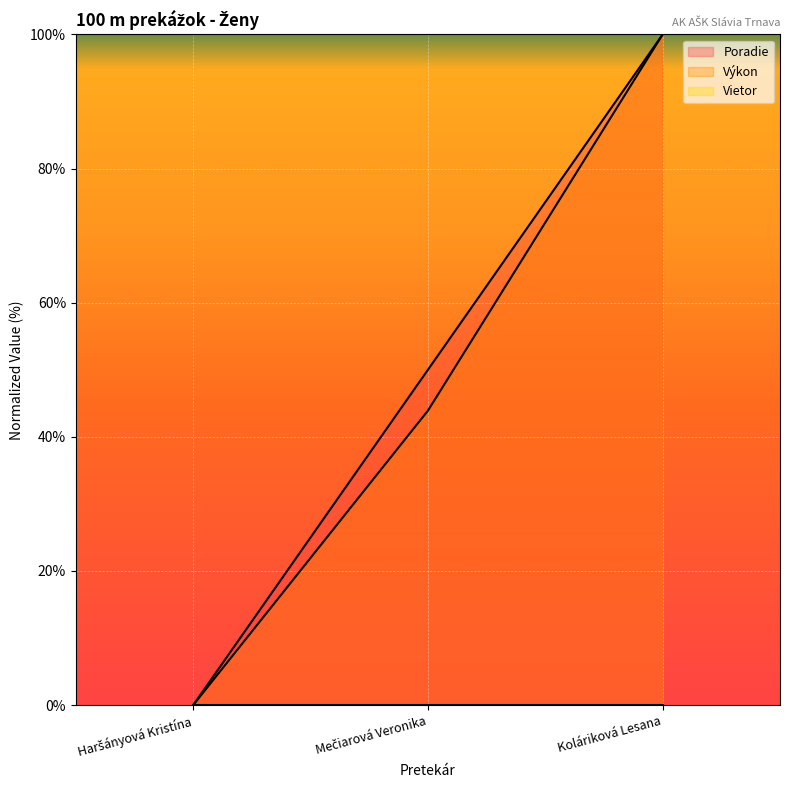

Rank the categories by Výkon value from highest to lowest.

Koláriková Lesana, Mečiarová Veronika, Haršányová Kristína